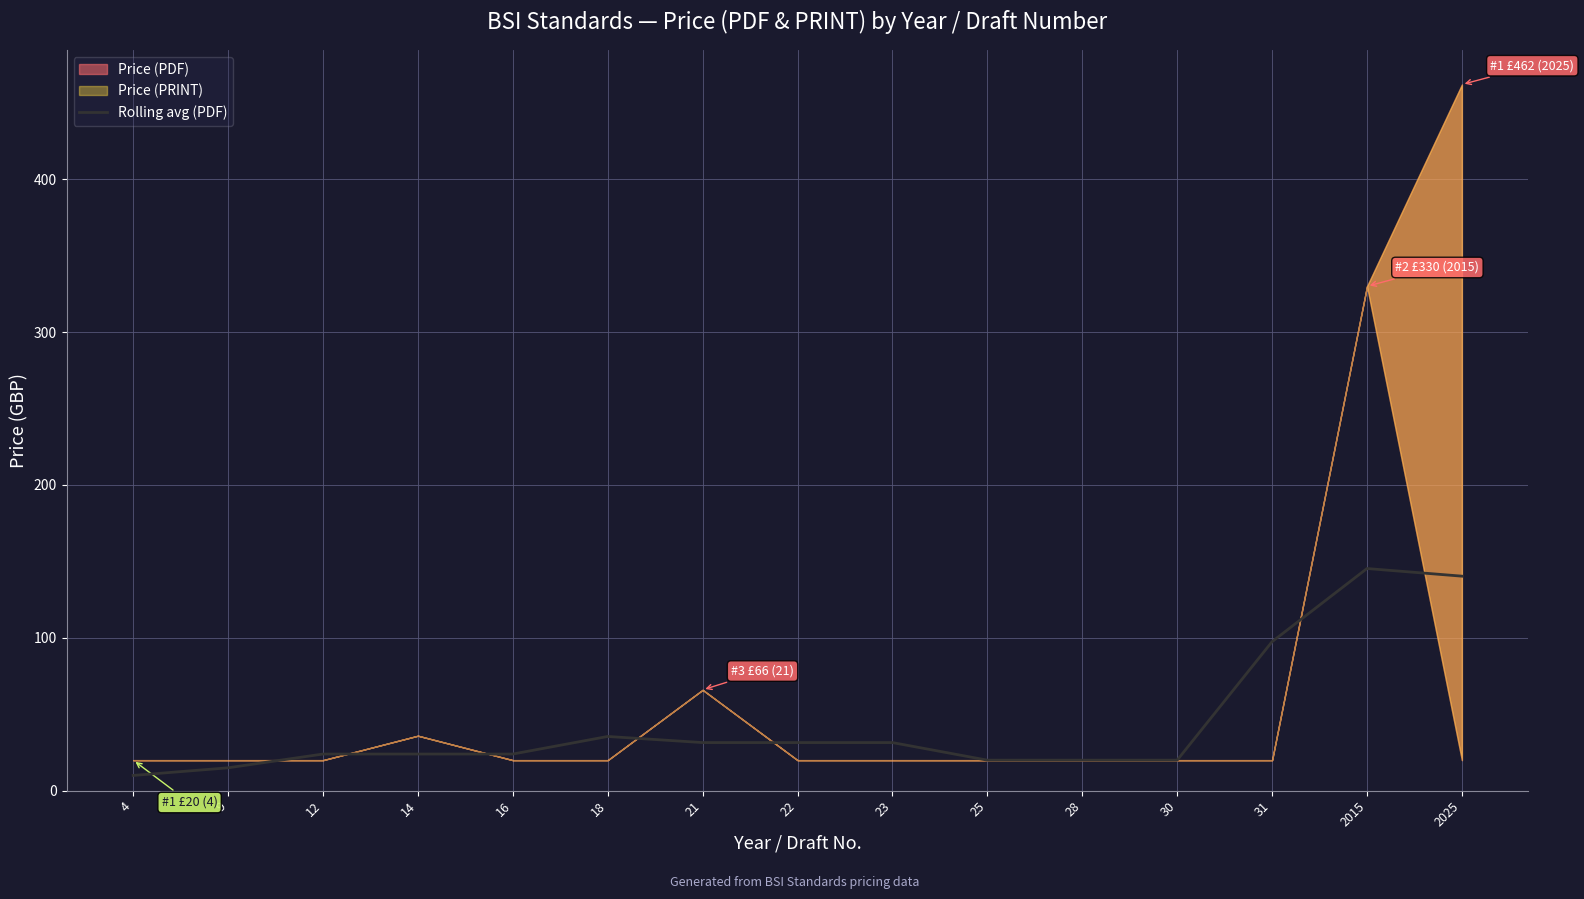

Between 31 and 2015, which is larger?

2015